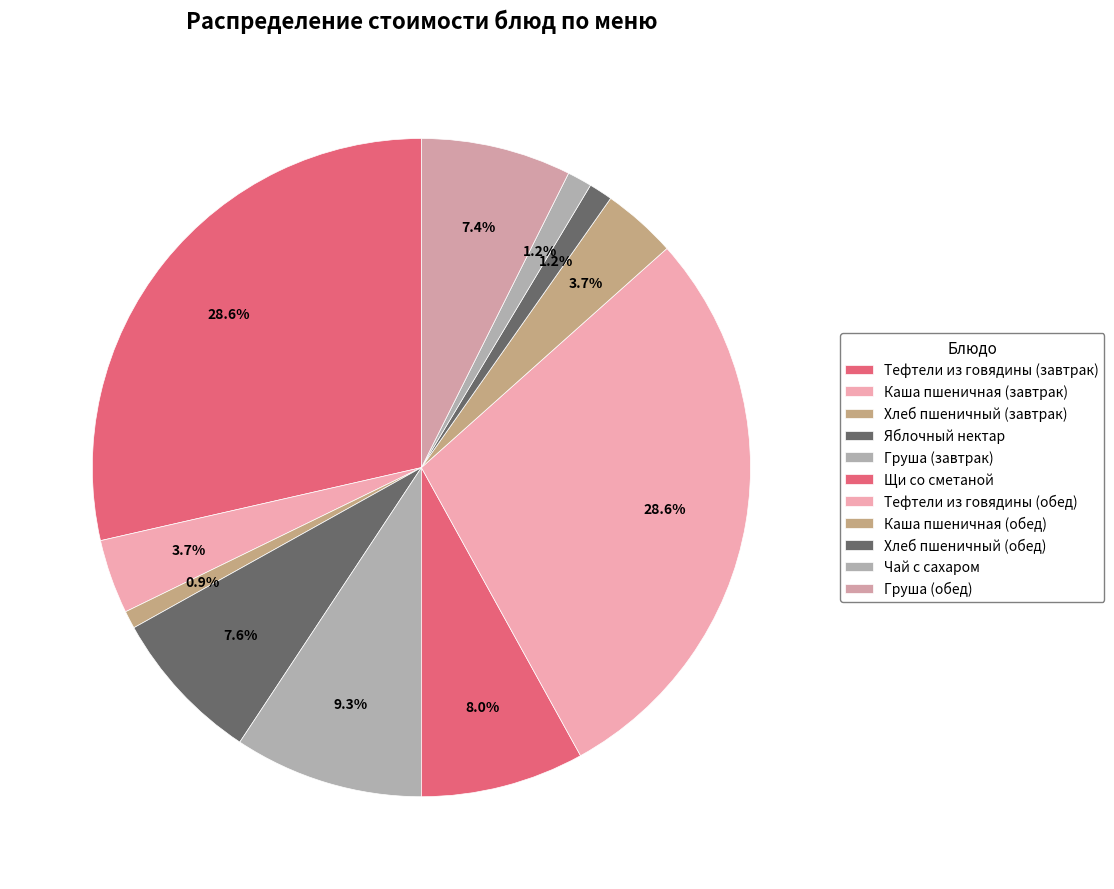

How many segments does this pie chart have?

11